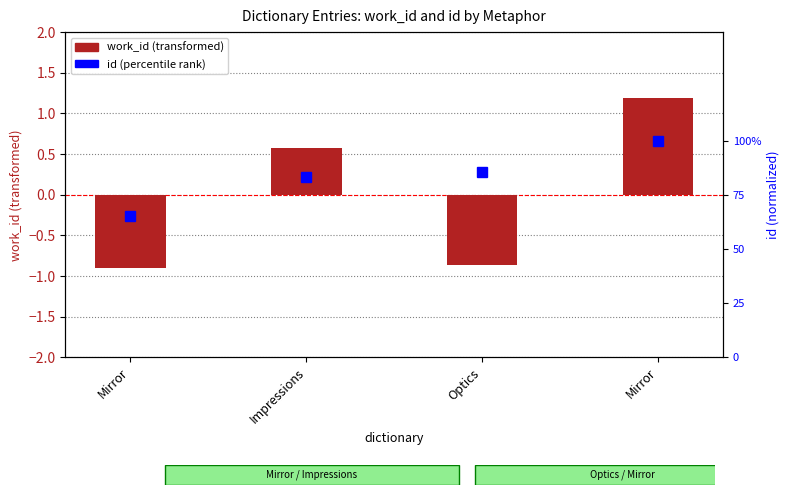

What is the maximum value shown in the chart?

1.2